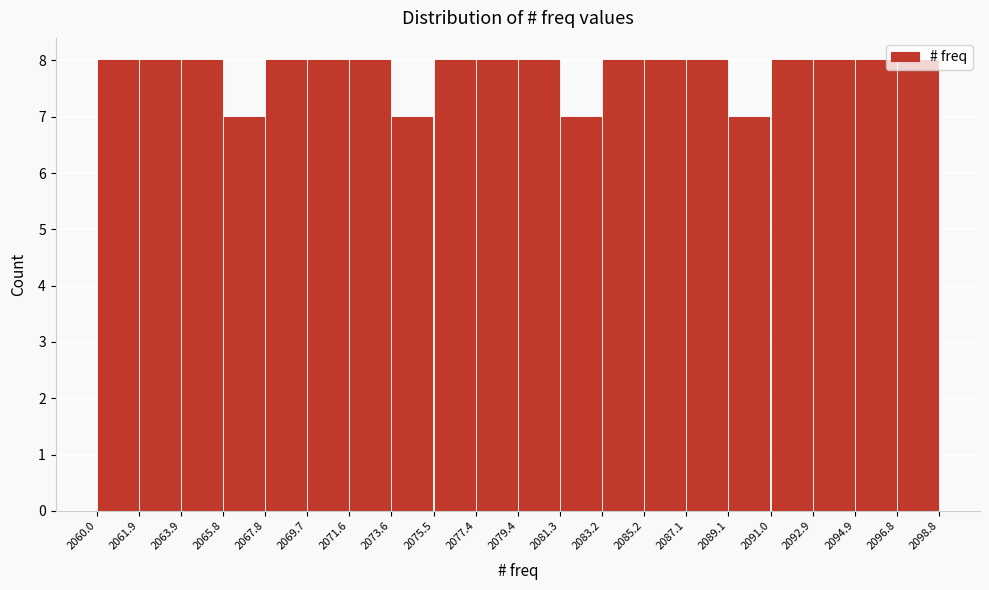

What is the height of the bar covering 2067.8 to 2069.7 on the x-axis? The values are not printed on the chart, so give them approximately, as read against the axis.

8